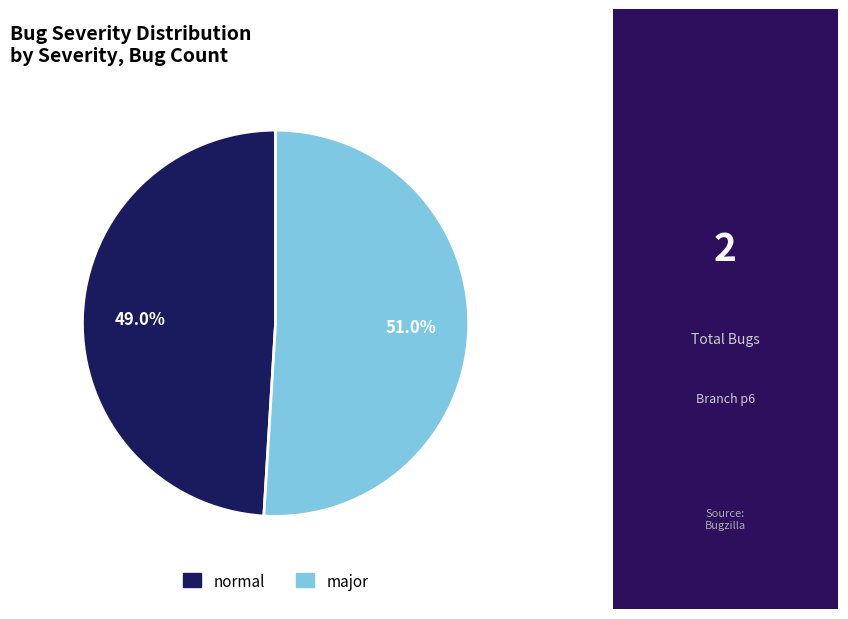

To the nearest percent, what is the difference between the largest and smallest slice percentages?

2%